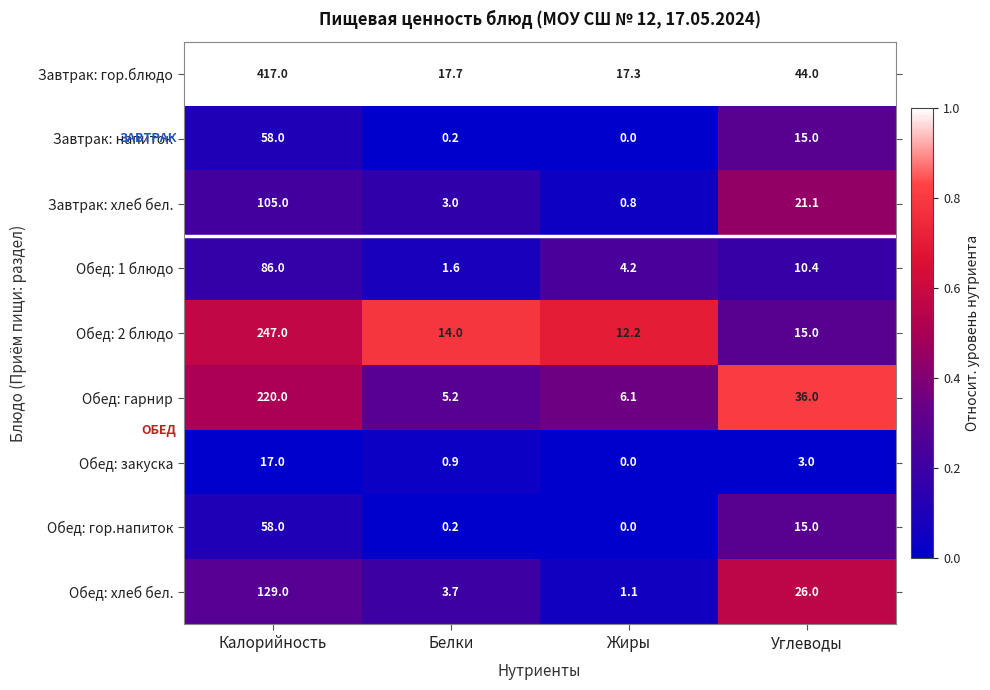

Is it true that Обед: гарнир equals 2.5 at Жиры?

False